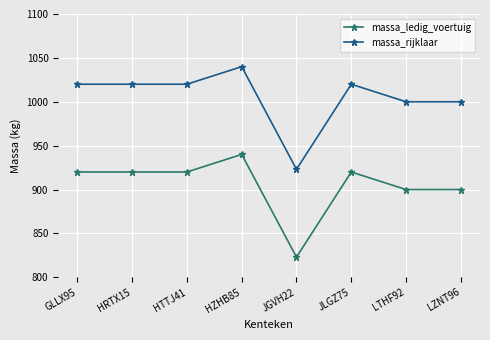

True or false: massa_ledig_voertuig has more than 1 interior local peaks.

True